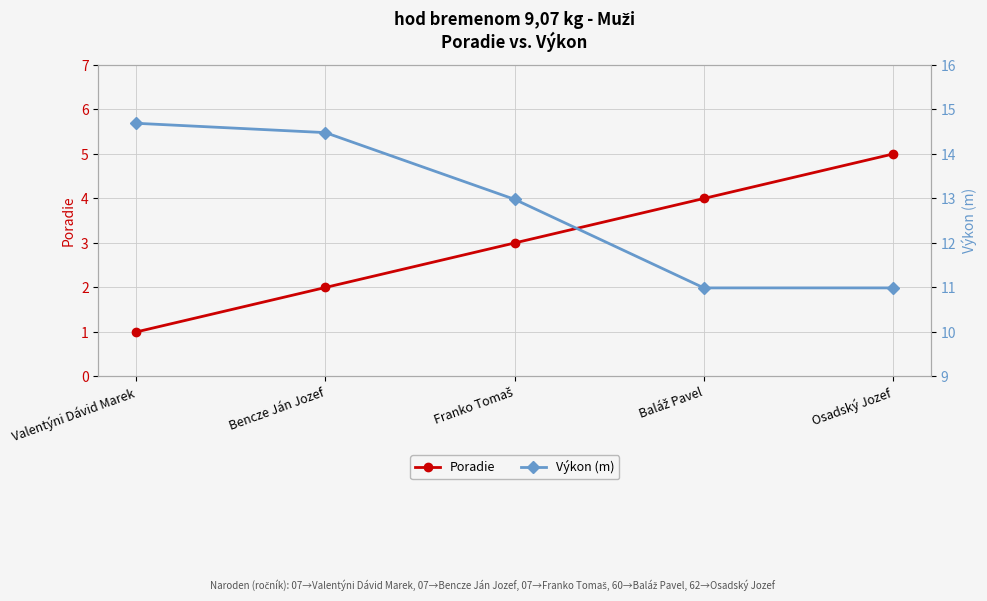

Reading left to right, list all the values displayed in this chart.

Poradie: Valentýni Dávid Marek=1.0	Bencze Ján Jozef=2.0	Franko Tomaš=3.0	Baláž Pavel=4.0	Osadský Jozef=5.0
Výkon (m): Valentýni Dávid Marek=14.7	Bencze Ján Jozef=14.5	Franko Tomaš=13.0	Baláž Pavel=11.0	Osadský Jozef=11.0